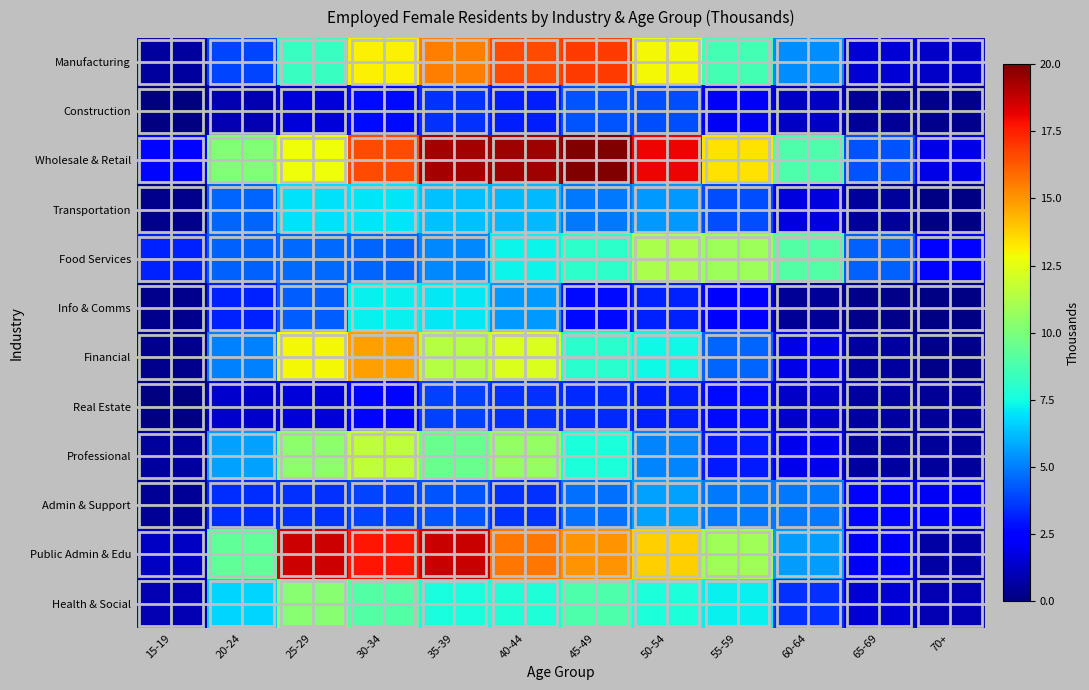

What is the spread (max minus min) of values at 15-19?

3.2